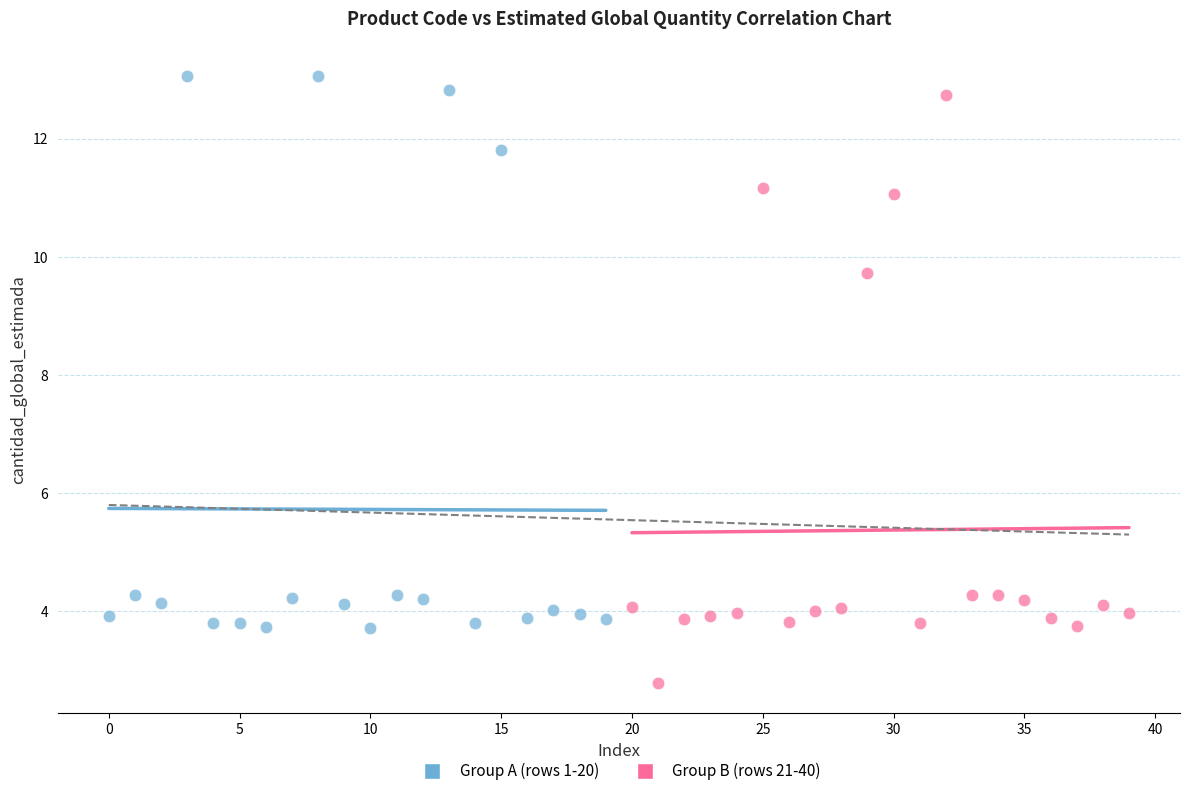

What are all the series names shown in the legend?

Group A (rows 1-20), Group B (rows 21-40)